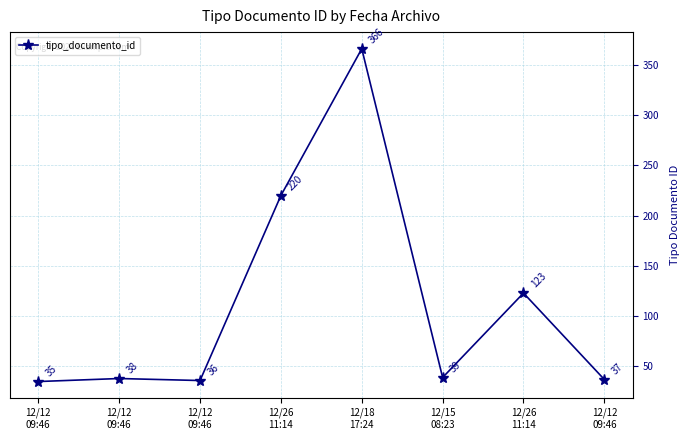

What is the approximate value at 12/26
11:14?

123